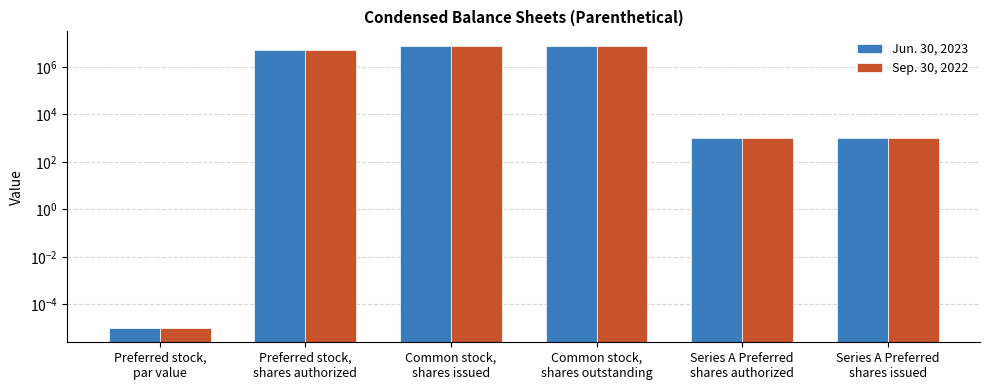

What value does the Jun. 30, 2023 series have at Common stock,
shares issued?

7841550.0